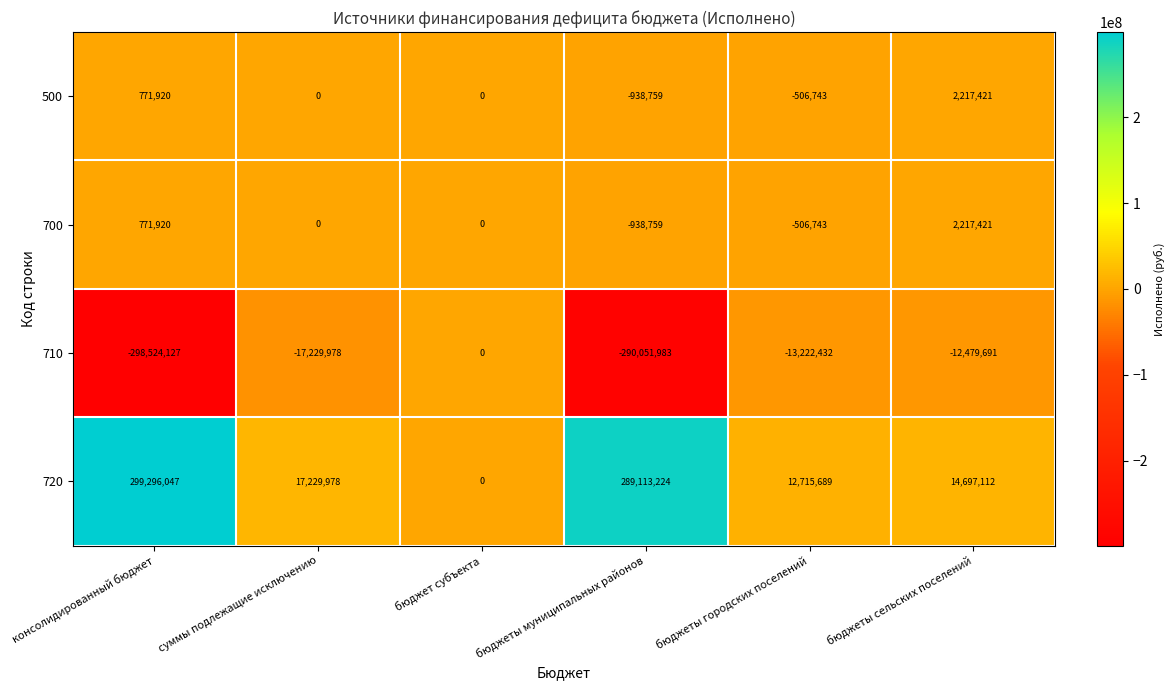

The 700 series shows 3910469 at бюджеты сельских поселений. True or false?

False